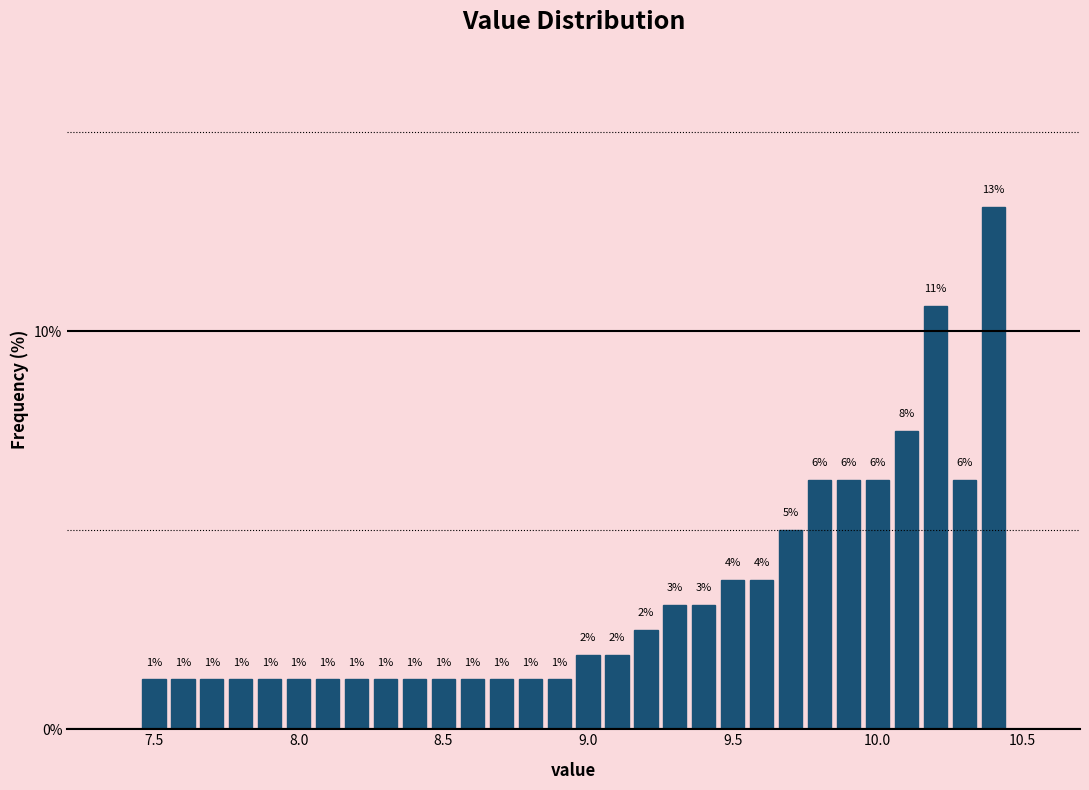

Read against the x-axis, roughly where is the centre of the tallest bar?

10.40